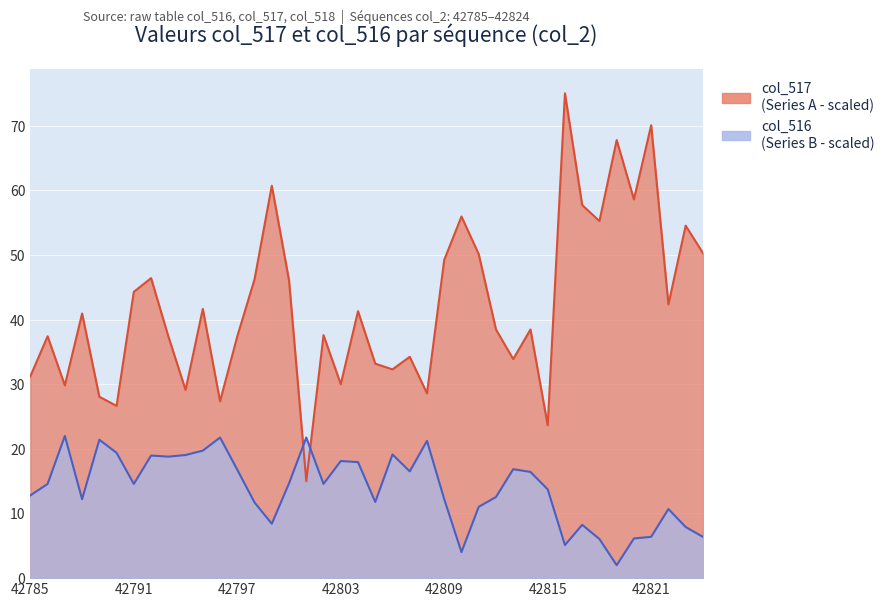

What is the sum of the col_517 values at 42785 and 42792?

77.6